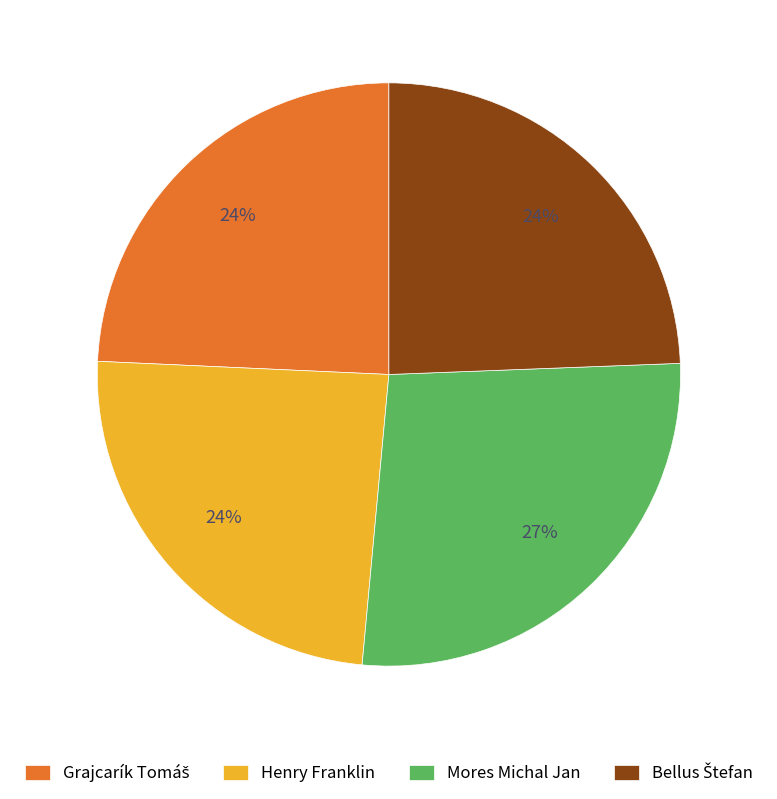

Does any single category account for the majority?

No